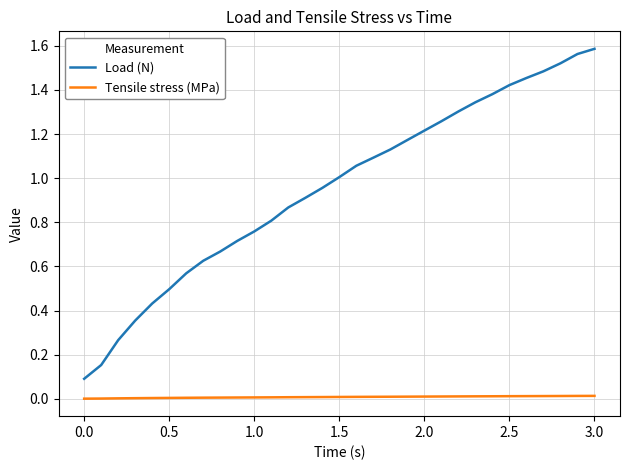

Which series has the largest total across all categories?

Load (N)